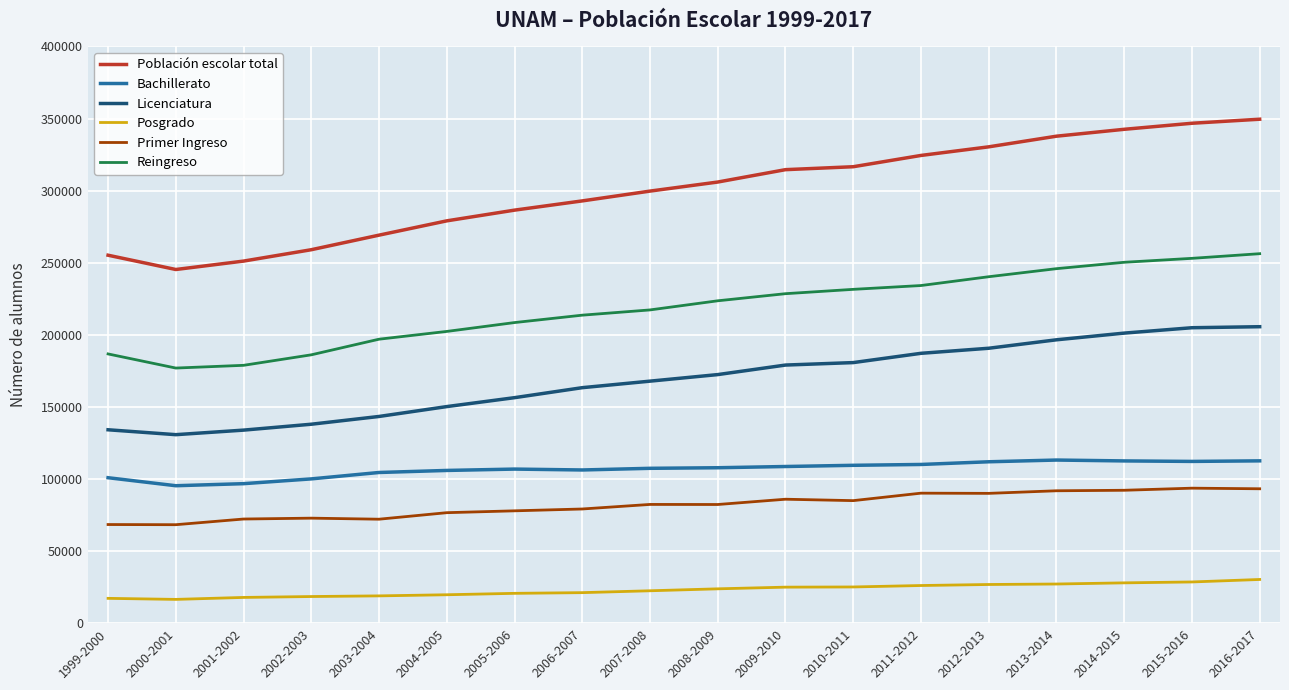

True or false: Reingreso and Población escolar total intersect in this chart.

False